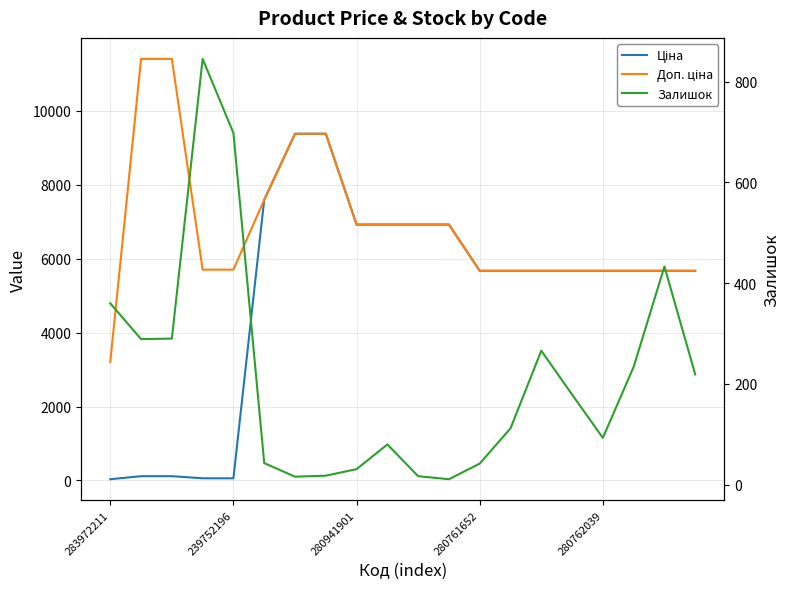

What is the minimum value for Доп. ціна?

3205.0